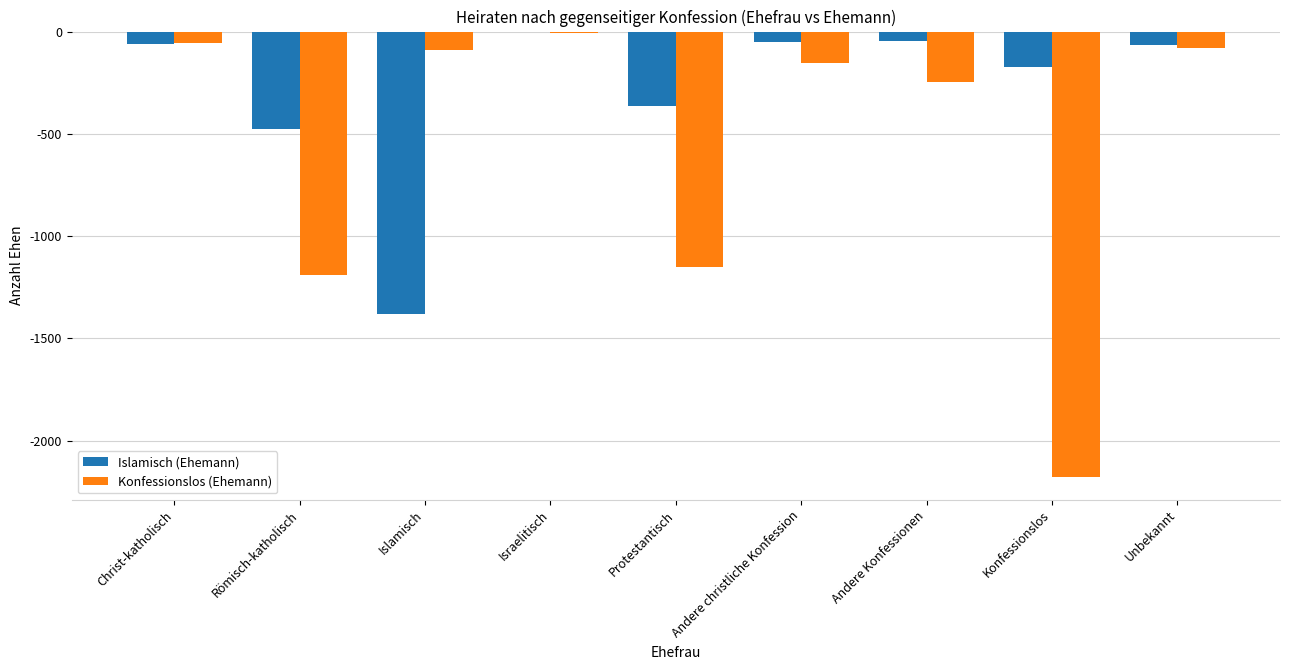

At which category is the sum across all series the highest?

Israelitisch